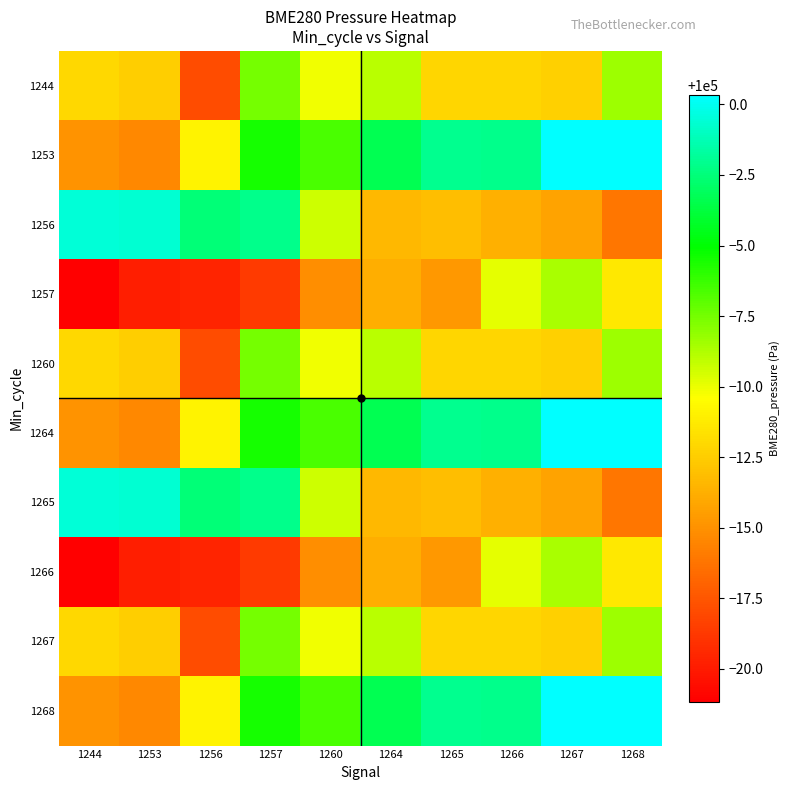

Count the number of data series in this chart.

10